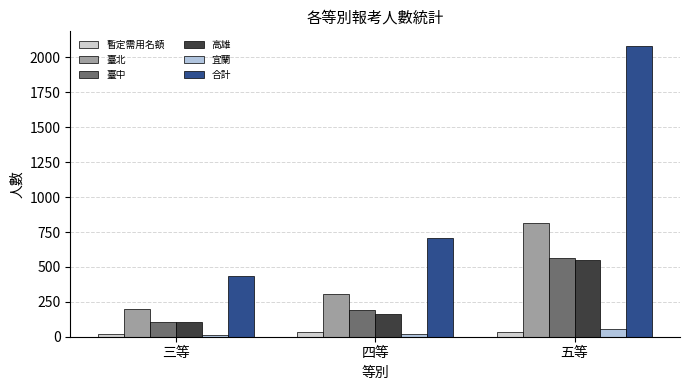

Count the 合計 values in the range 432 to 2083.

3